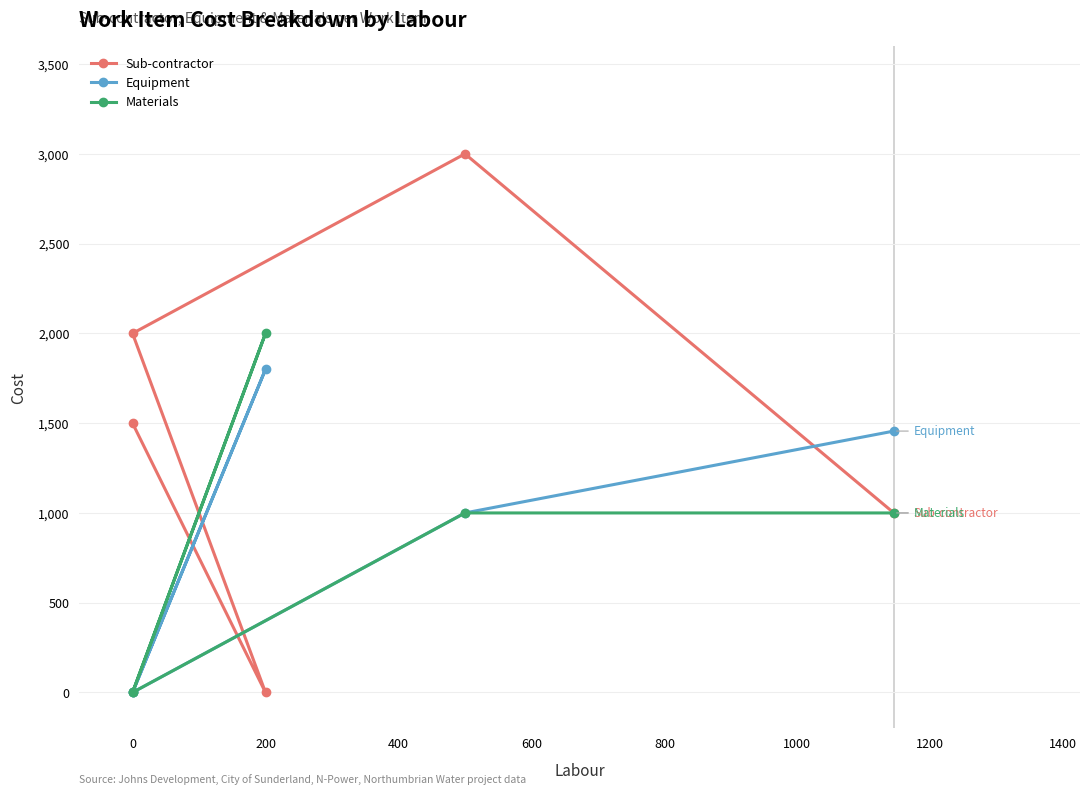

The value of Sub-contractor at 0 is 577. True or false?

False